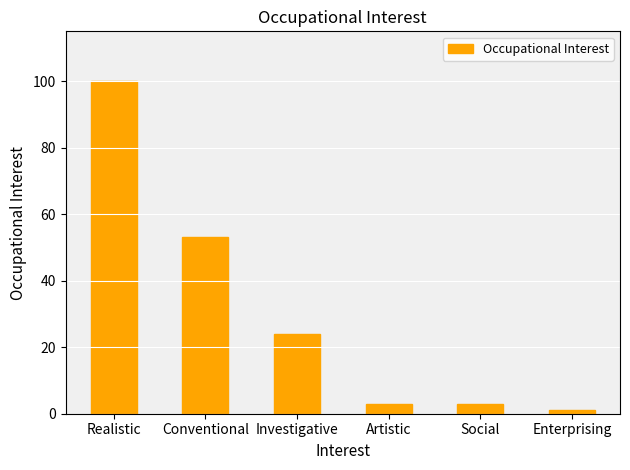

What is the difference between the maximum and second lowest values?

97